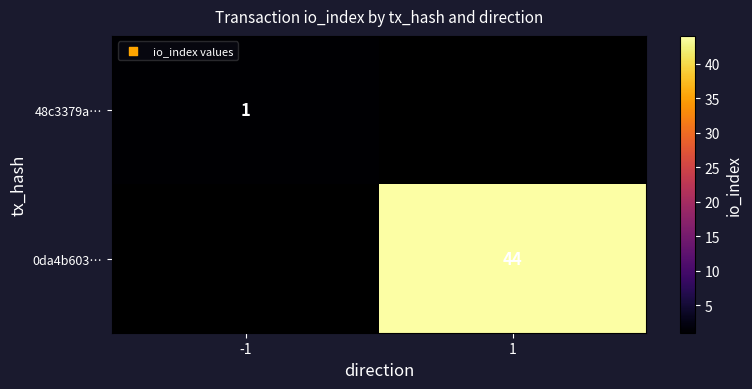

The 48c3379a… series shows 1 at -1. True or false?

True